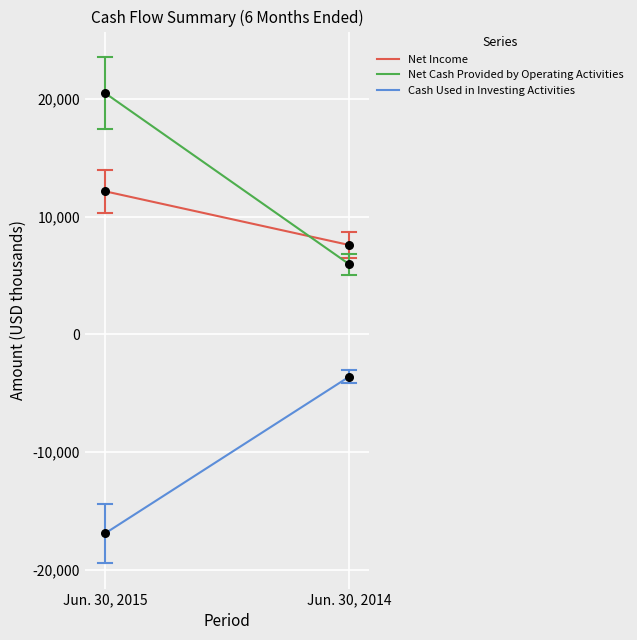

Which series contains the lowest Y value?

Cash Used in Investing Activities